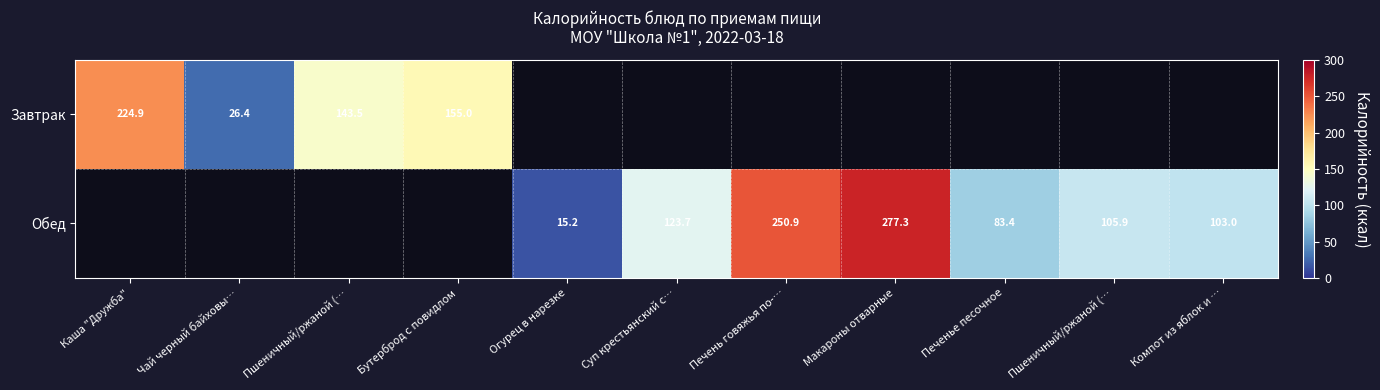

What is the minimum value shown in the chart?

15.2